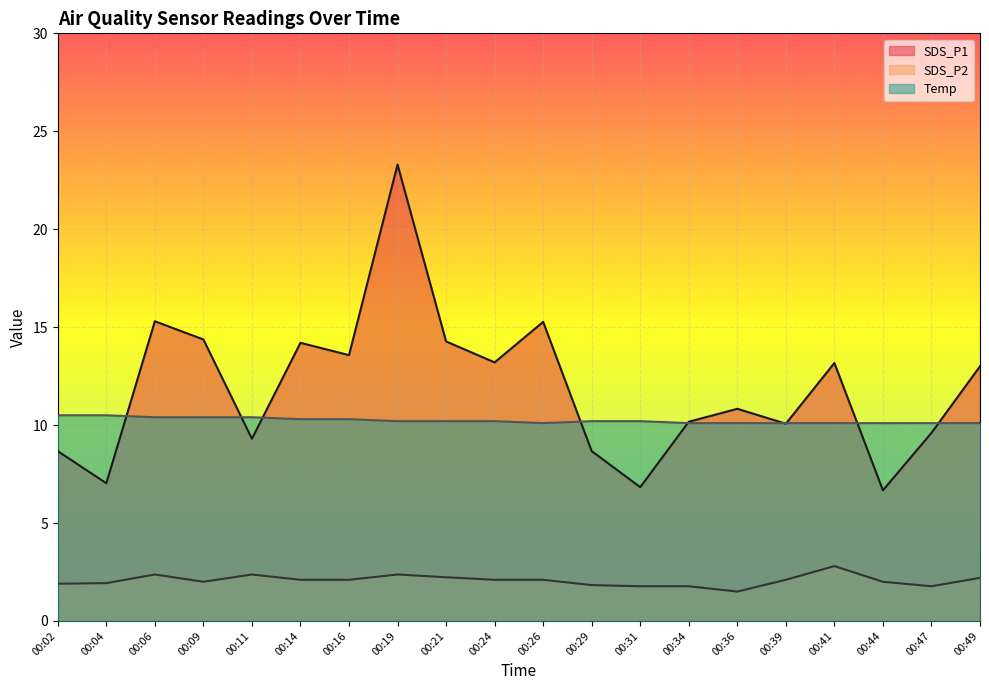

What is the difference between the SDS_P2 values at 00:29 and 00:16?

0.3